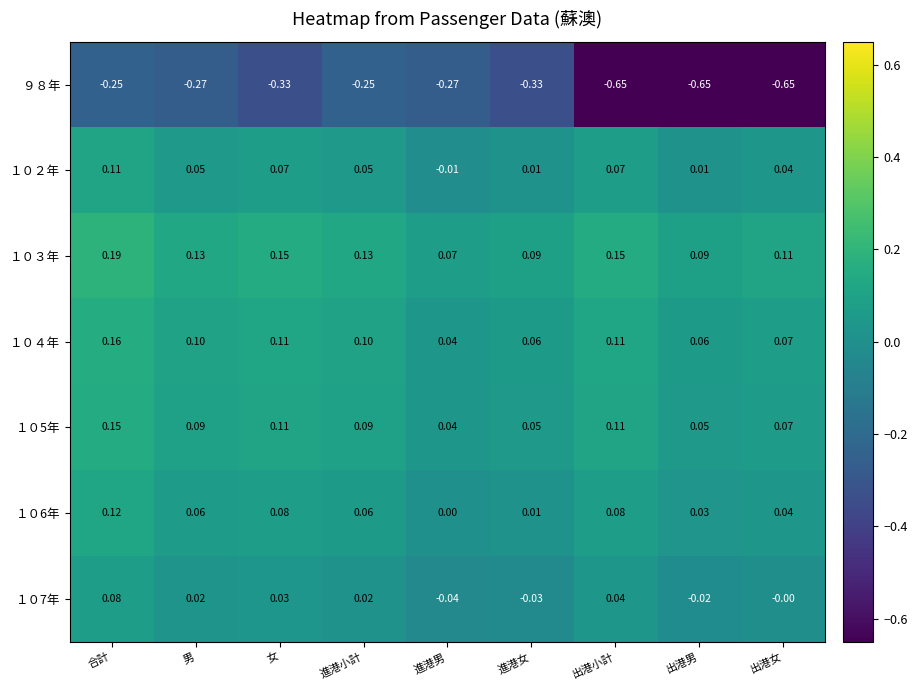

At which label is １０４年 closest to 0?

進港男